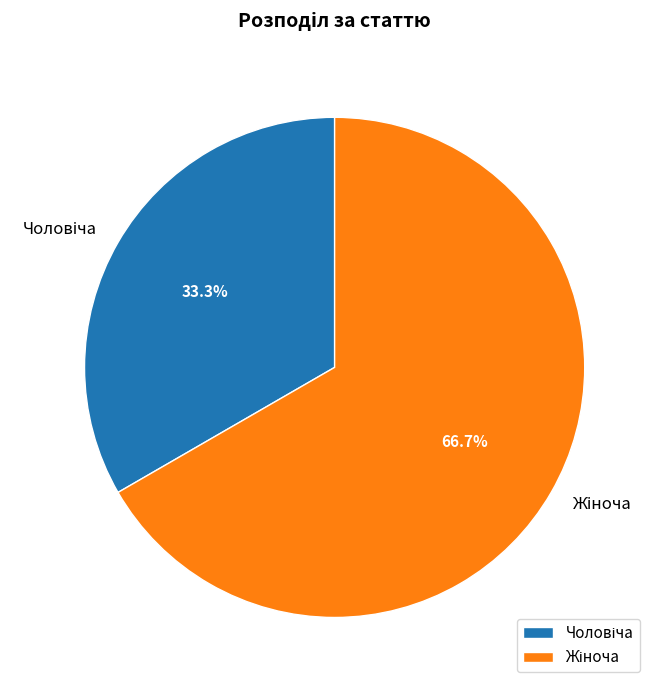

Does any single category account for the majority?

Yes